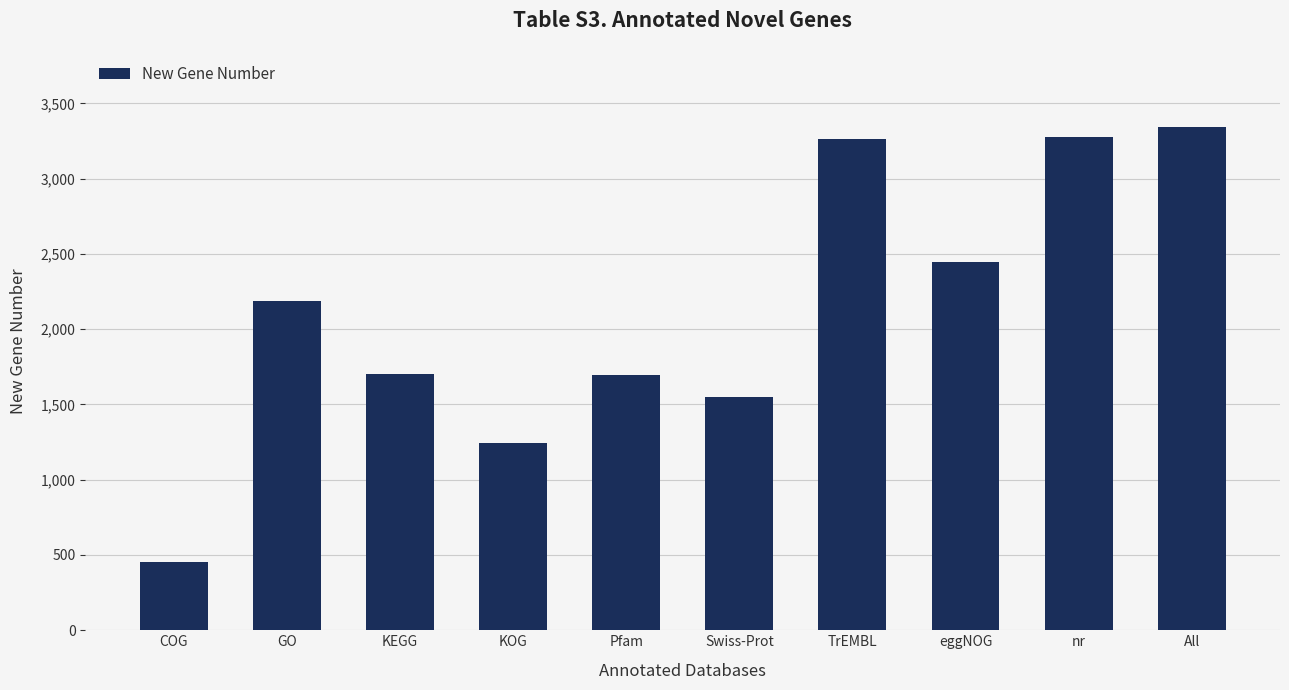

What is the value of the 4th bar from the left?

1245